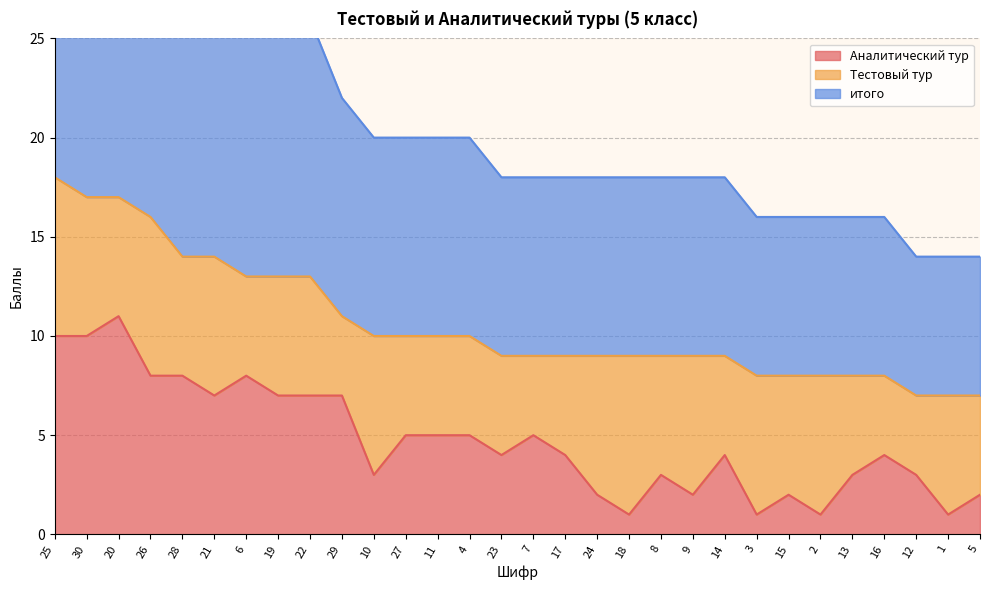

Which category has the highest value in the Аналитический тур series?

20